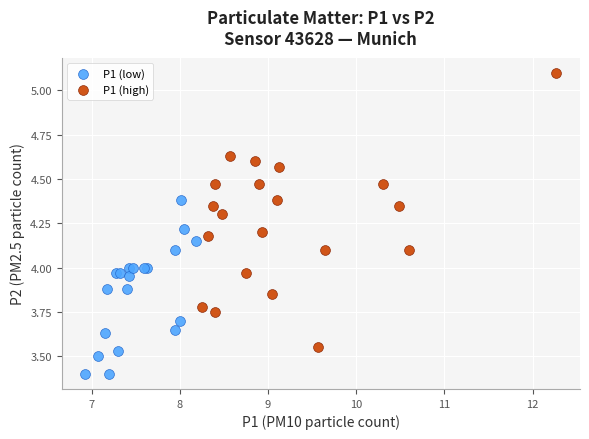

Which series contains the lowest Y value?

P1 (low)